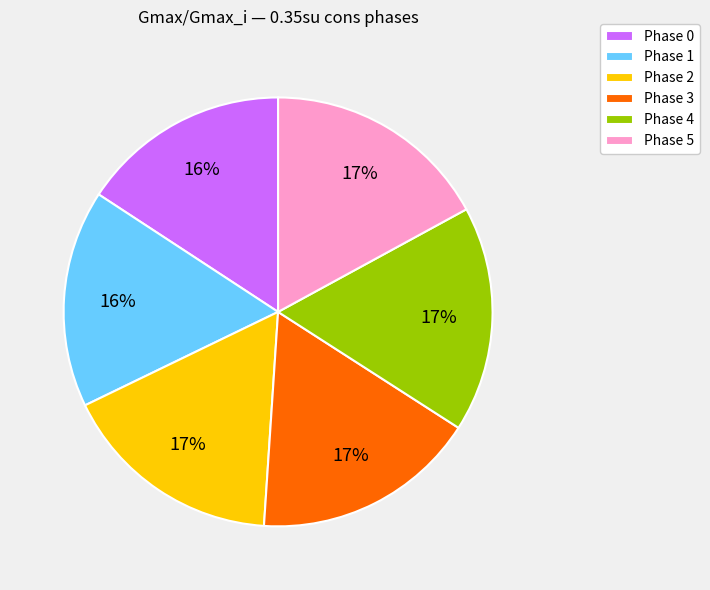

Is there any slice that represents more than half of the pie?

No